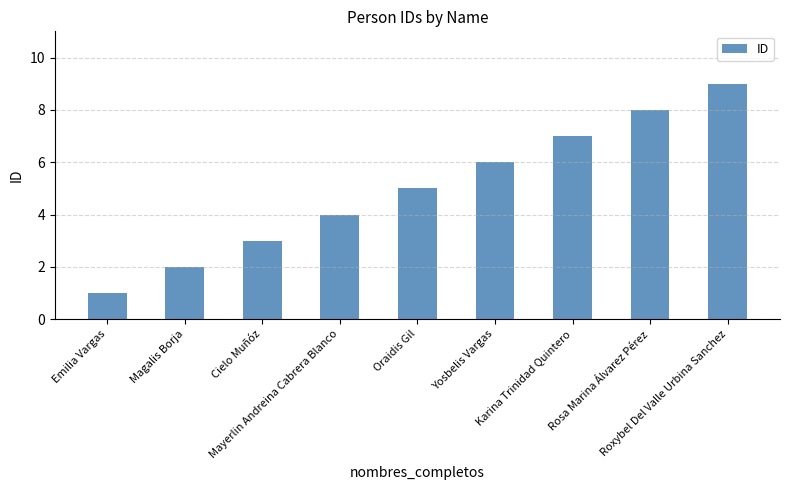

Where is the data nearest to the value 5?

Oraidis Gil